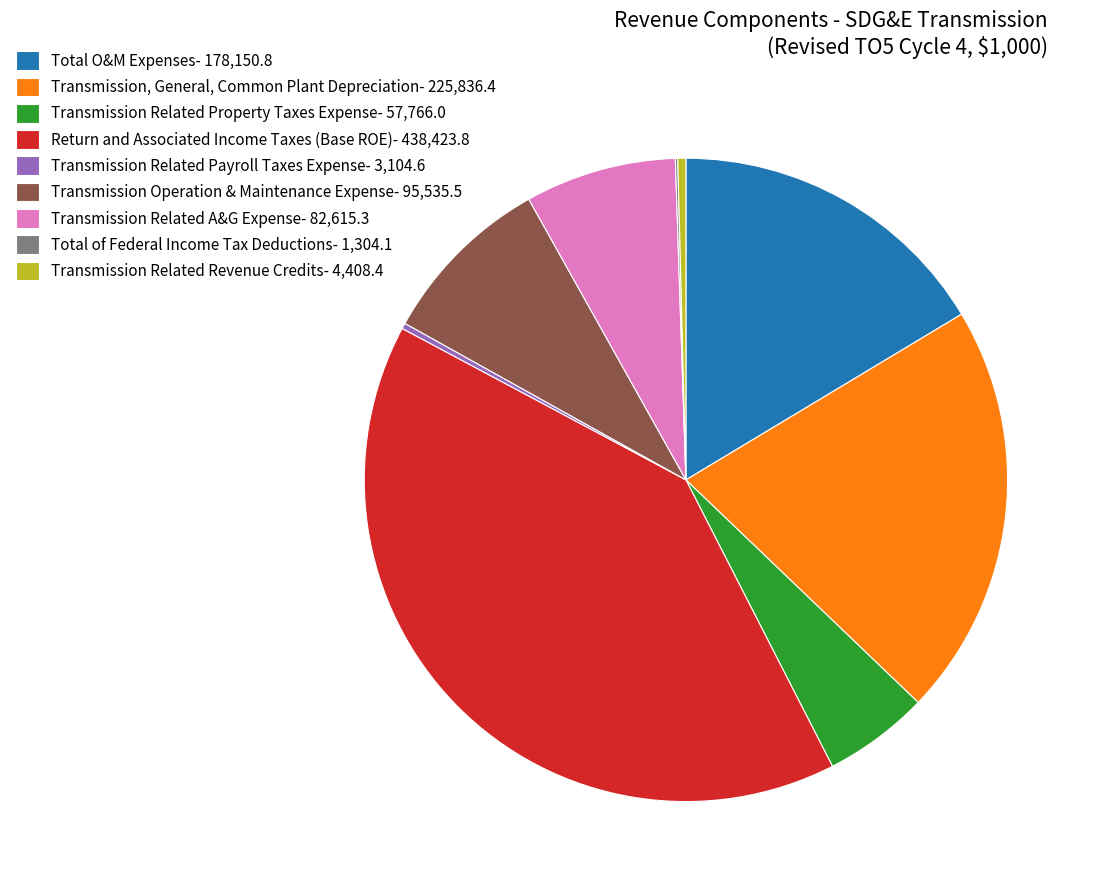

Do Transmission Related A&G Expense- 82,615.3 and Transmission Related Property Taxes Expense- 57,766.0 together represent more than half of the pie?

No